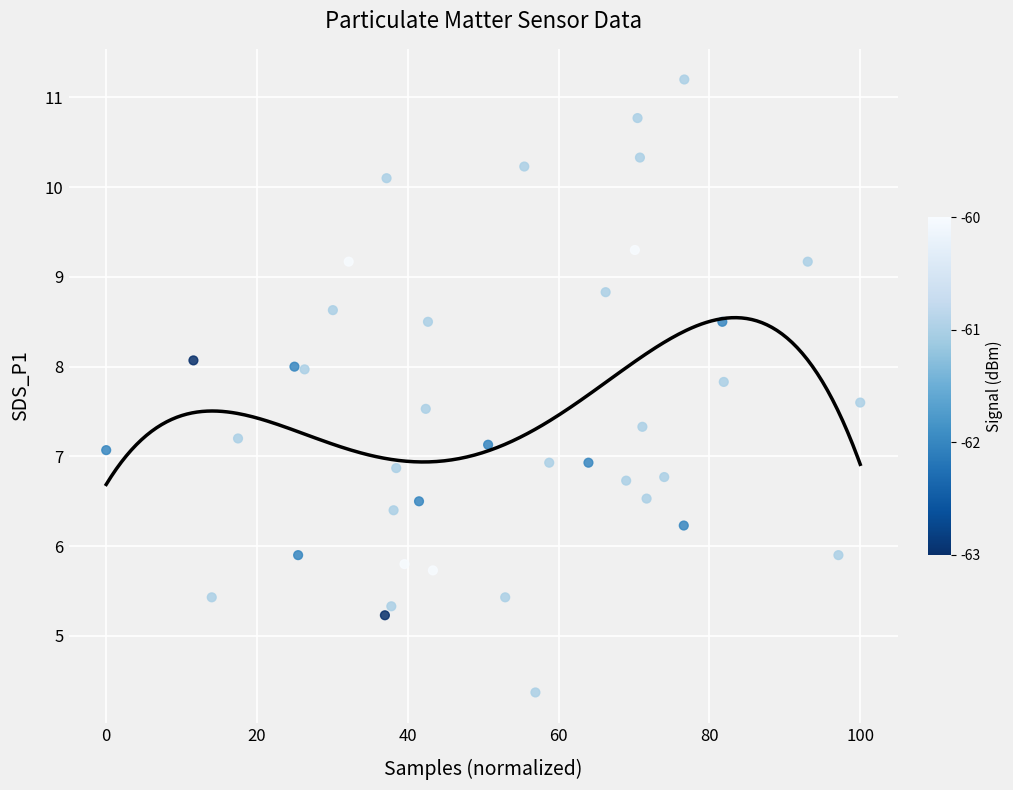

What is the range of X values (max minus min)?

100.0